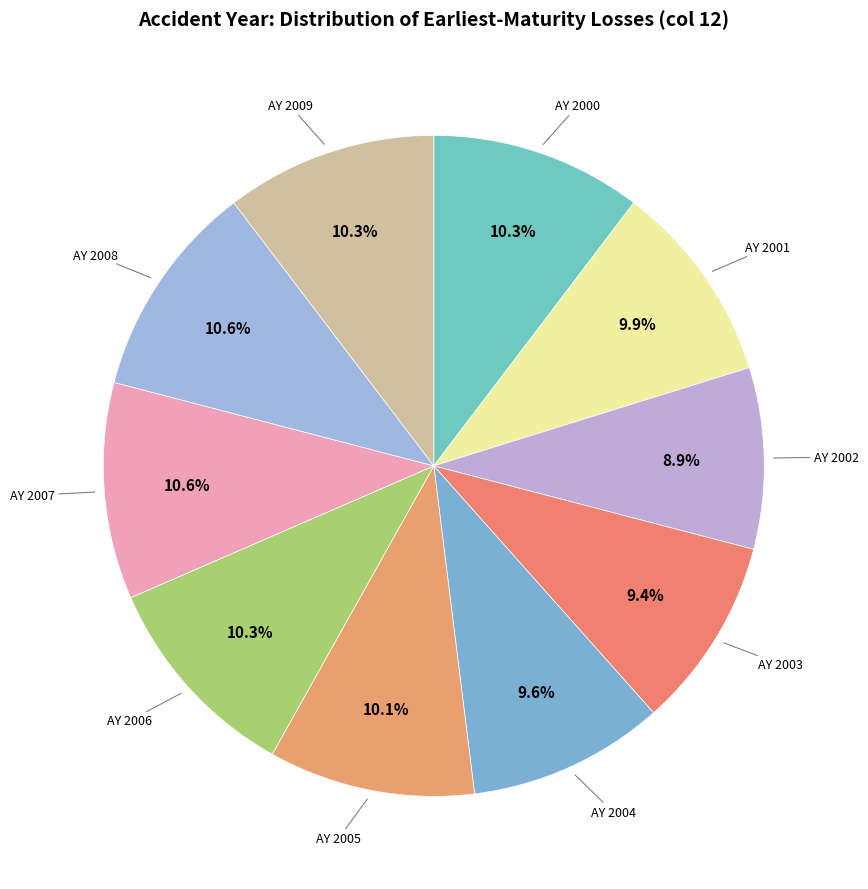

Count the number of slices in the pie.

10